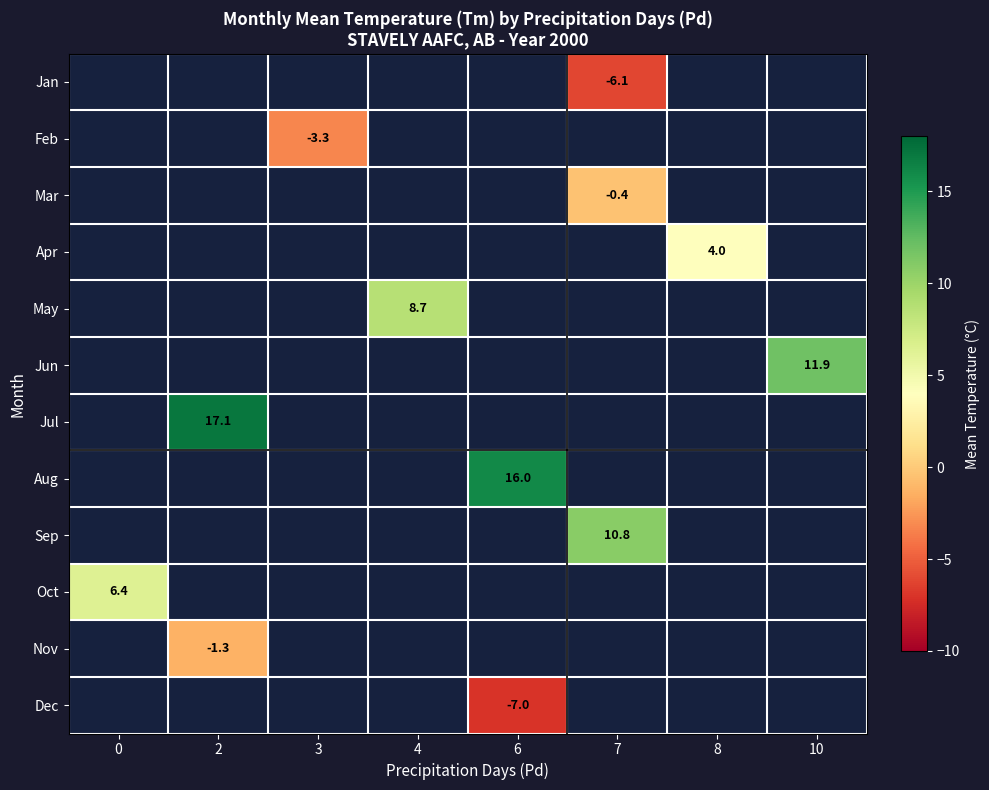

How many series are shown in this chart?

12